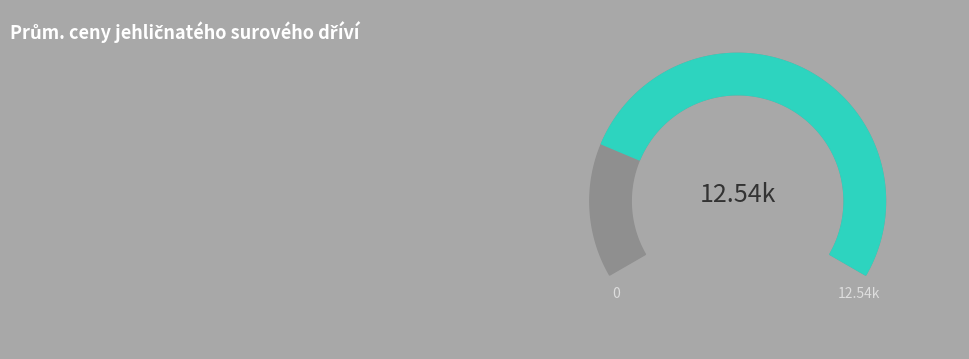

True or false: smrk III.A/B tř. jak. accounts for 9% of the total.

False